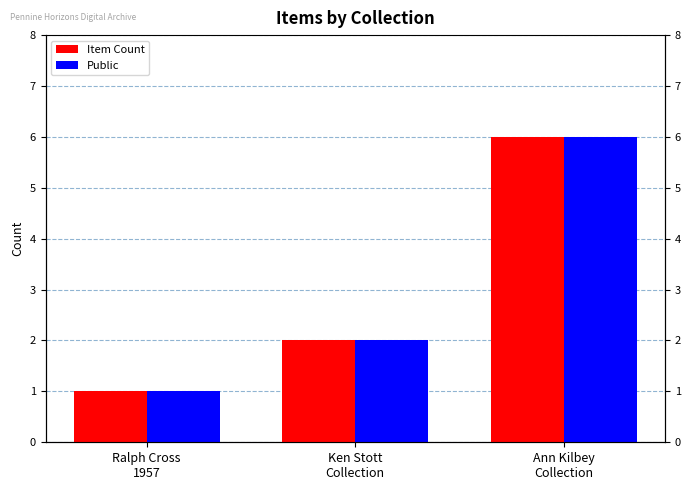

What is the lowest value of the Item Count series?

1